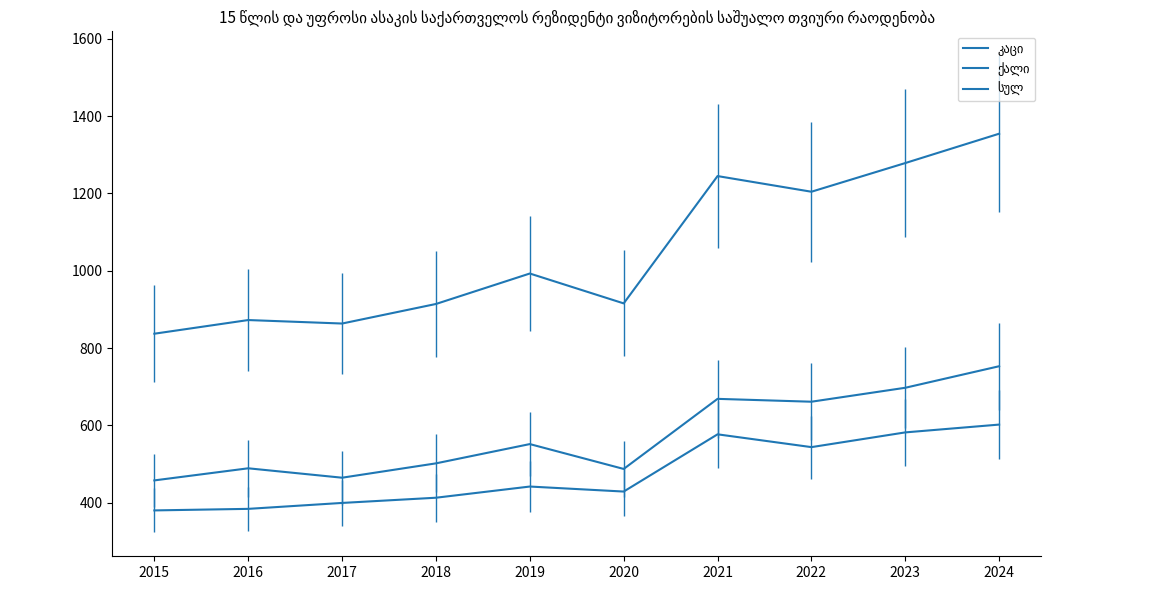

How many values in the კაცი series exceed 441?

5